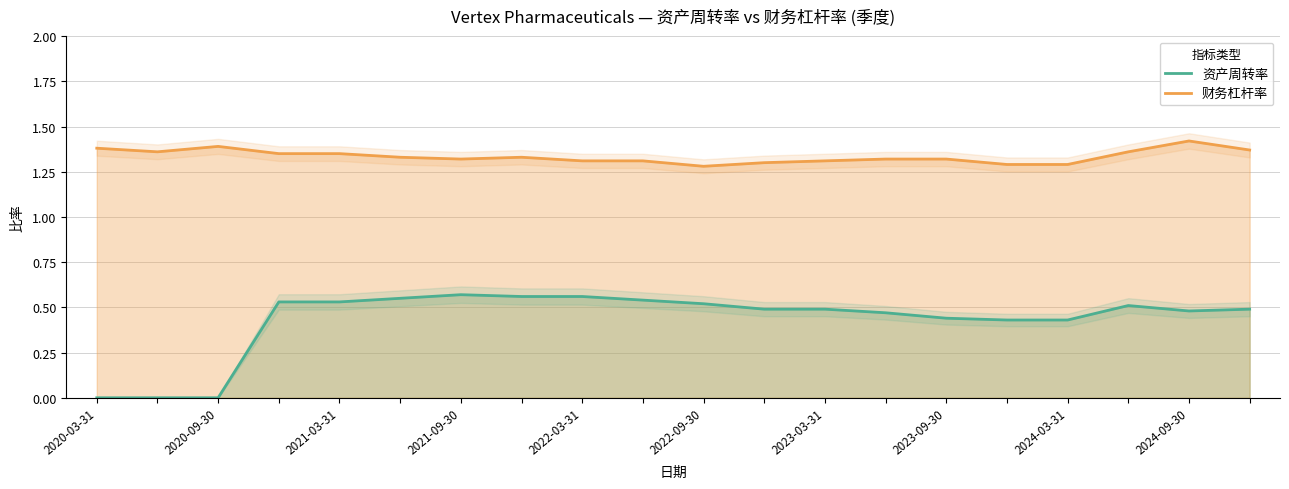

Is the value of 财务杠杆率 at 2024-09-30 greater than the value of 资产周转率 at 2024-03-31?

Yes